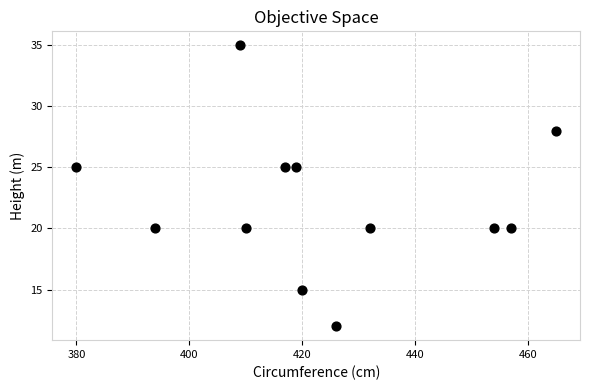

What is the range of X values (max minus min)?

85